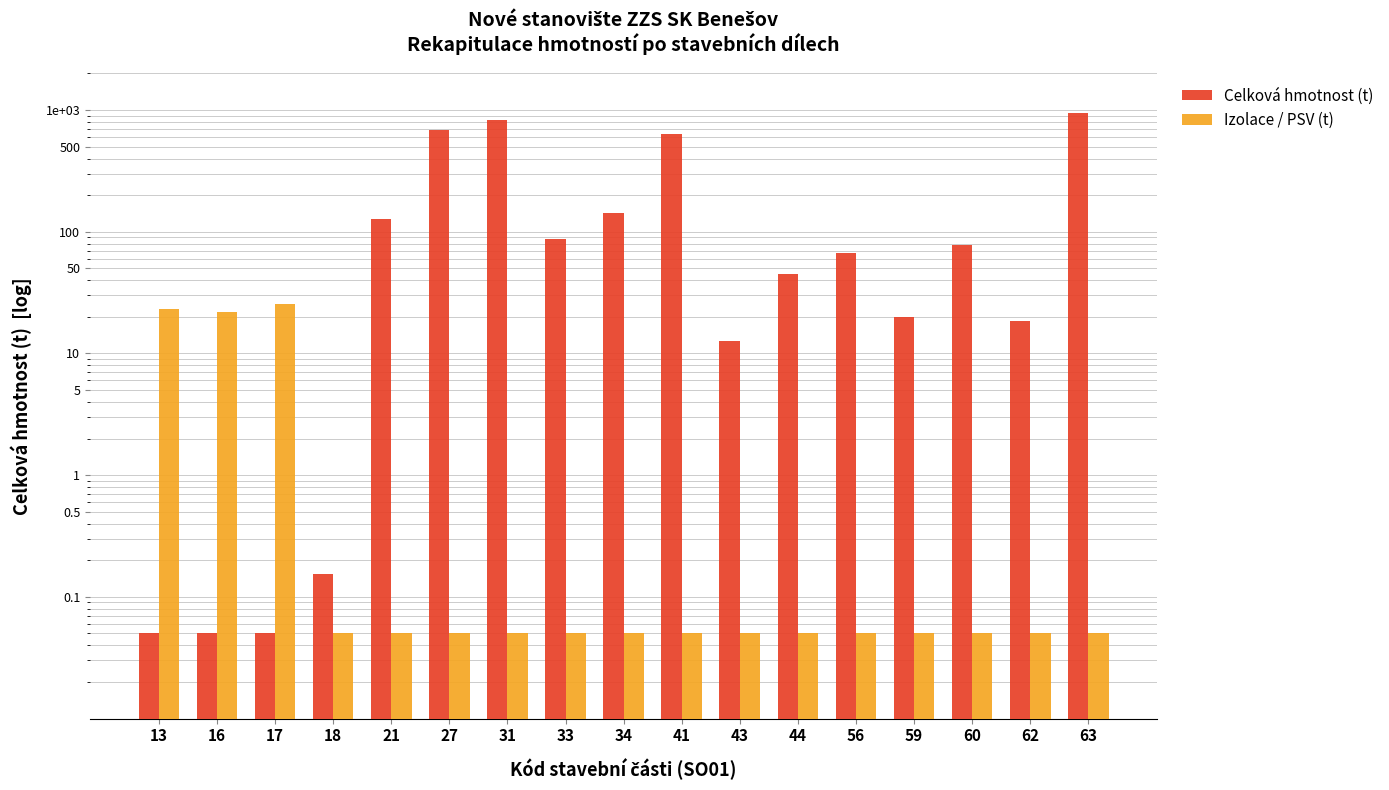

At which label does Celková hmotnost (t) first exceed 66?

21